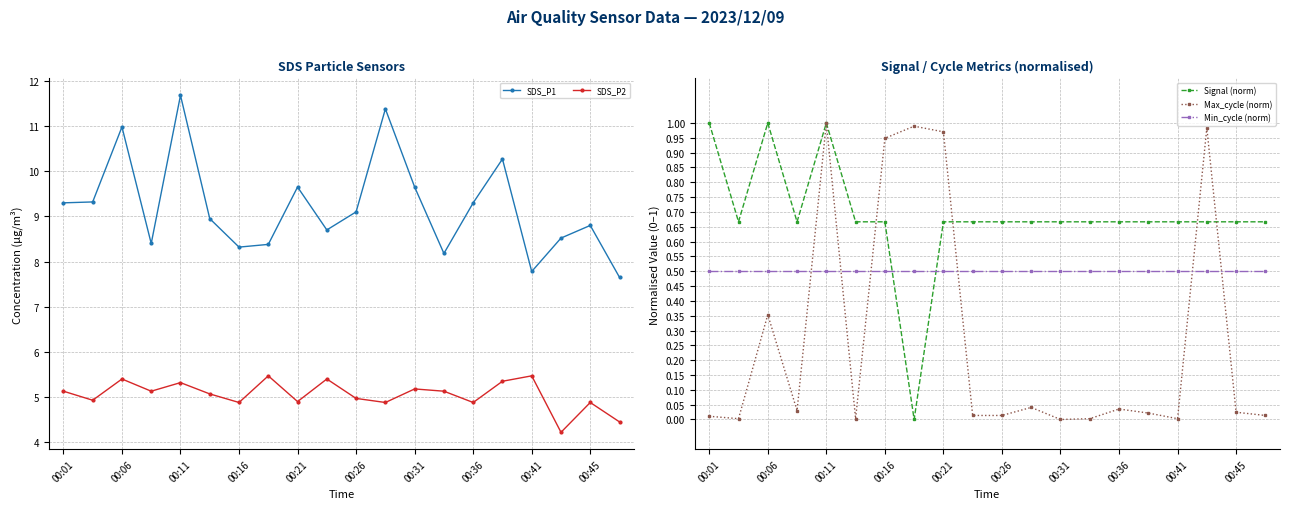

Where is the first local maximum for Max_cycle (norm)?

00:06